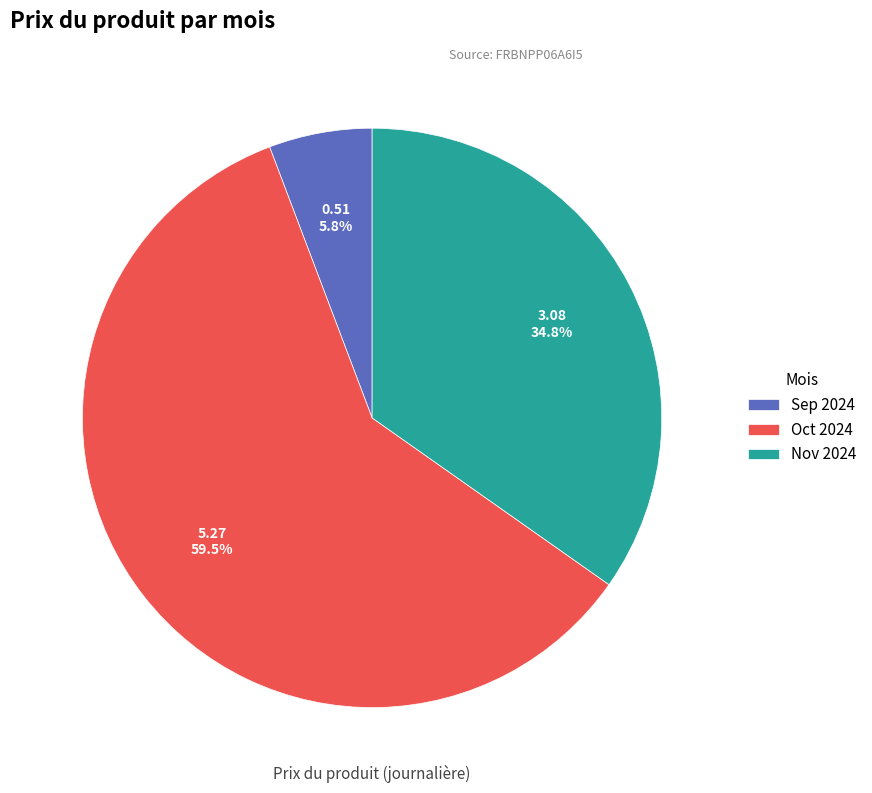

Which has a higher value, Oct 2024 or Sep 2024?

Oct 2024